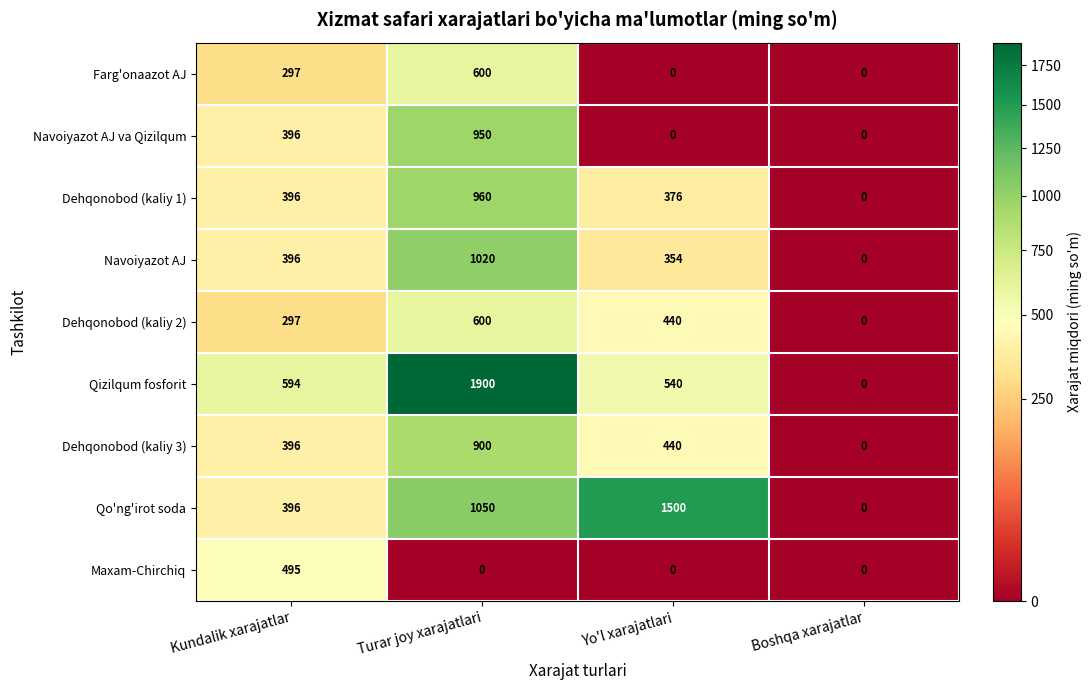

Which series has the largest total across all categories?

Qizilqum fosforit